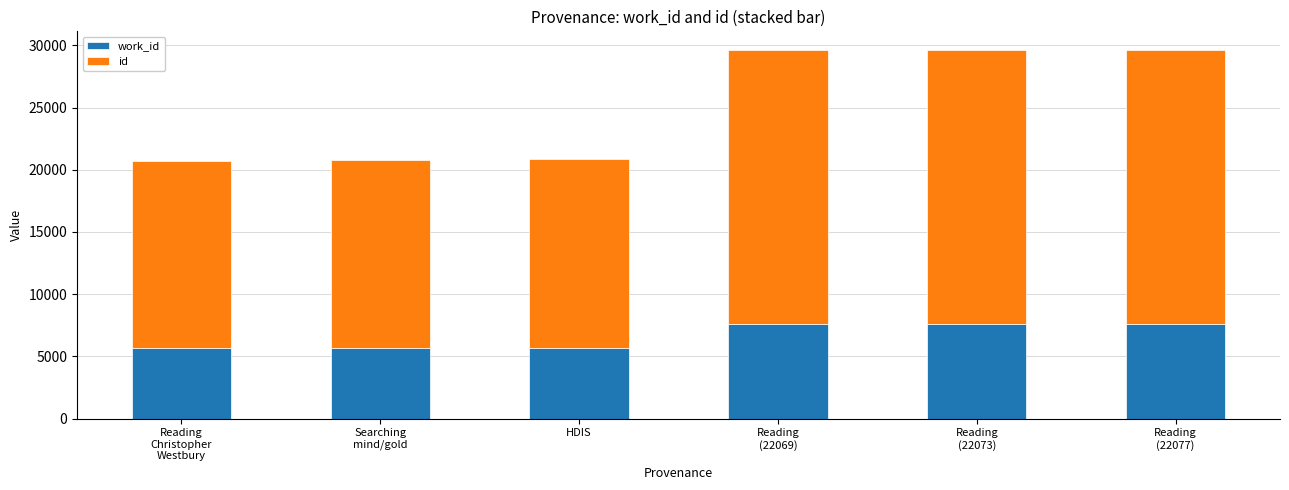

What is the total value across all series at HDIS?

20842